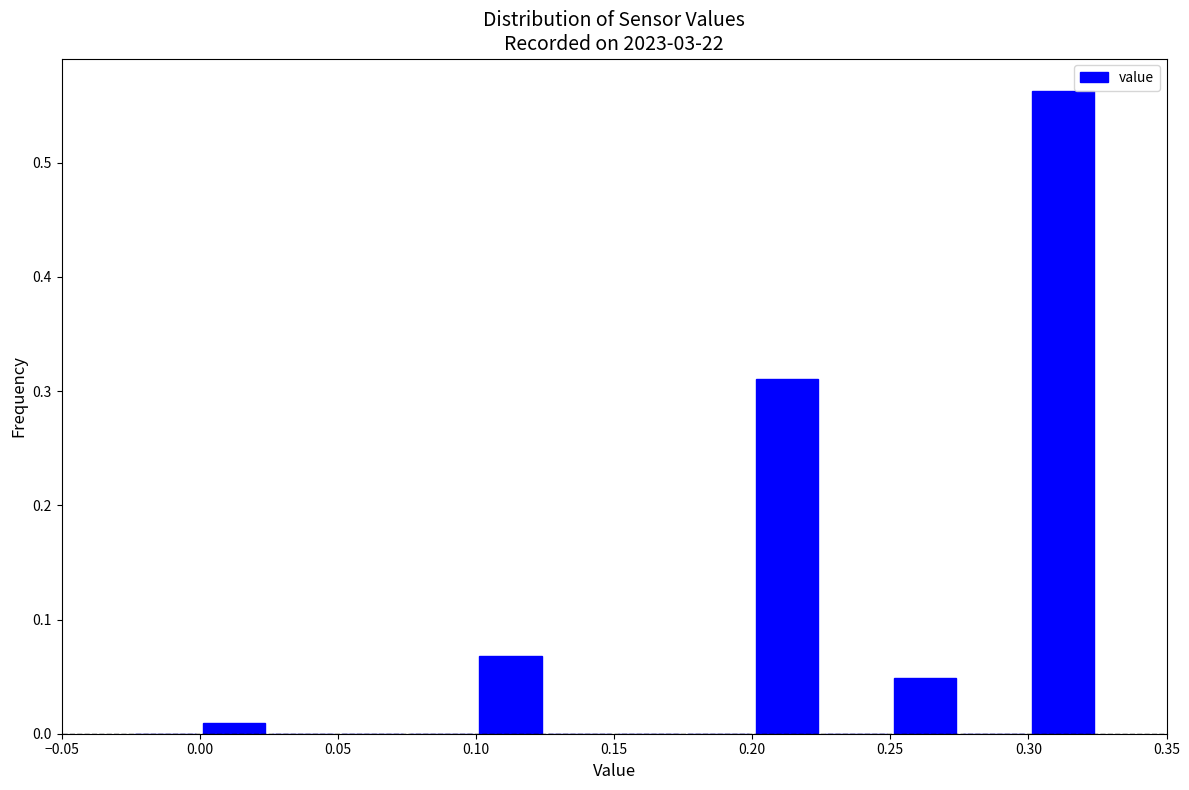

Which range on the x-axis has the tallest bar?

0.300 to 0.325